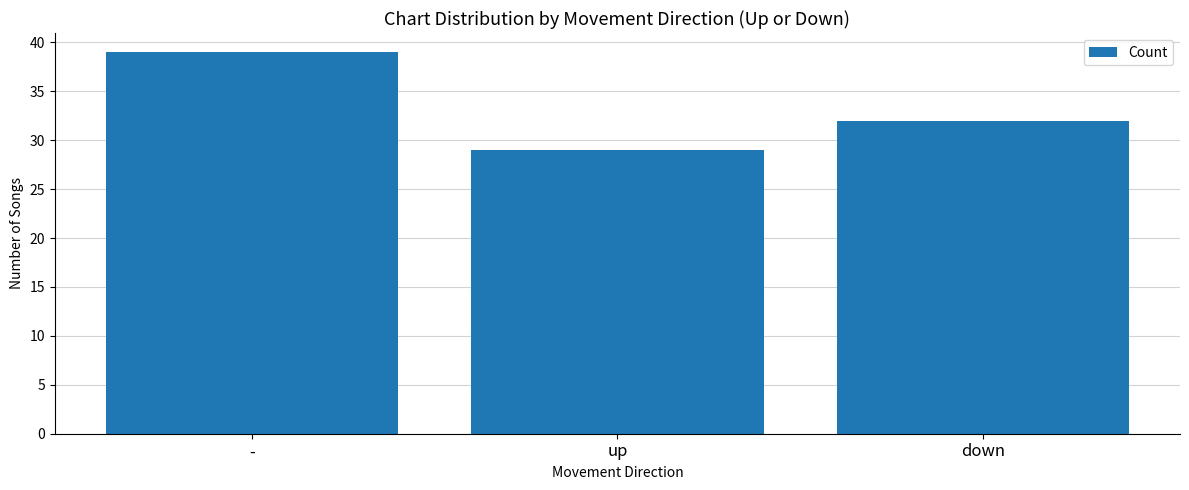

What is the label of the 3rd bar from the left?

down